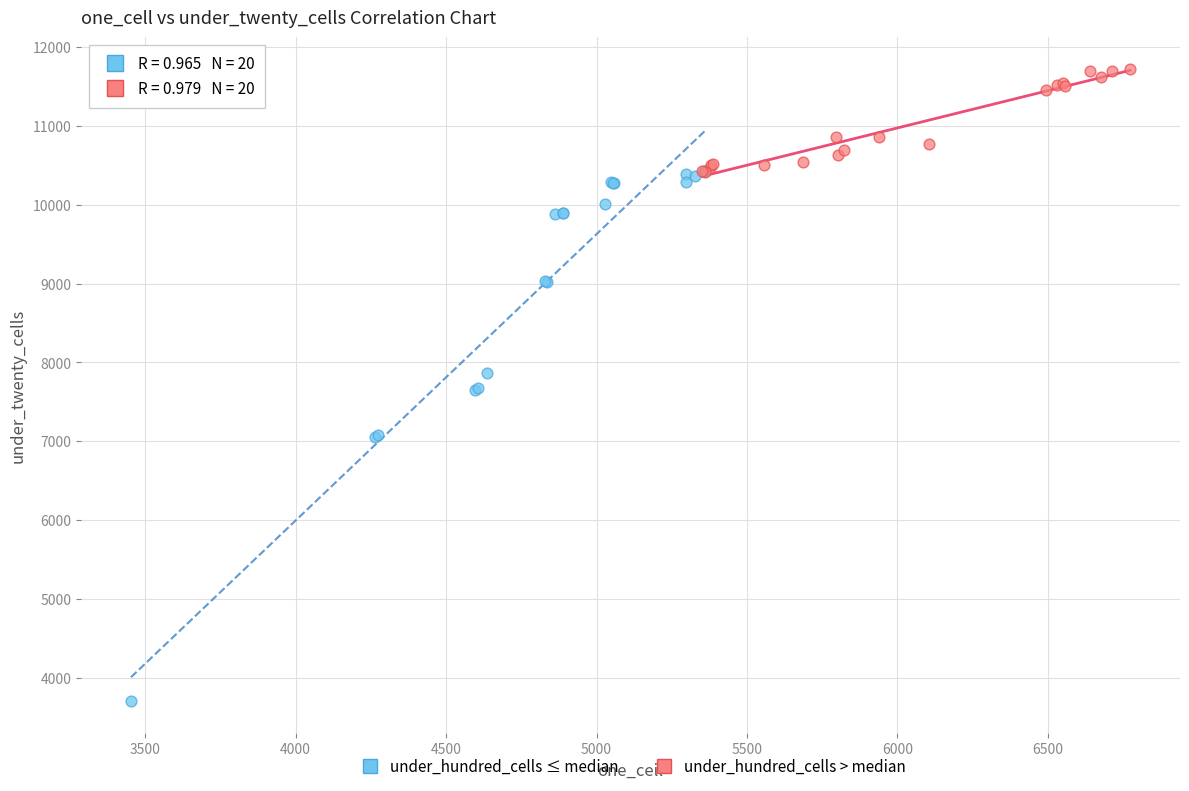

Which series has the widest spread of Y values?

under_hundred_cells ≤ median